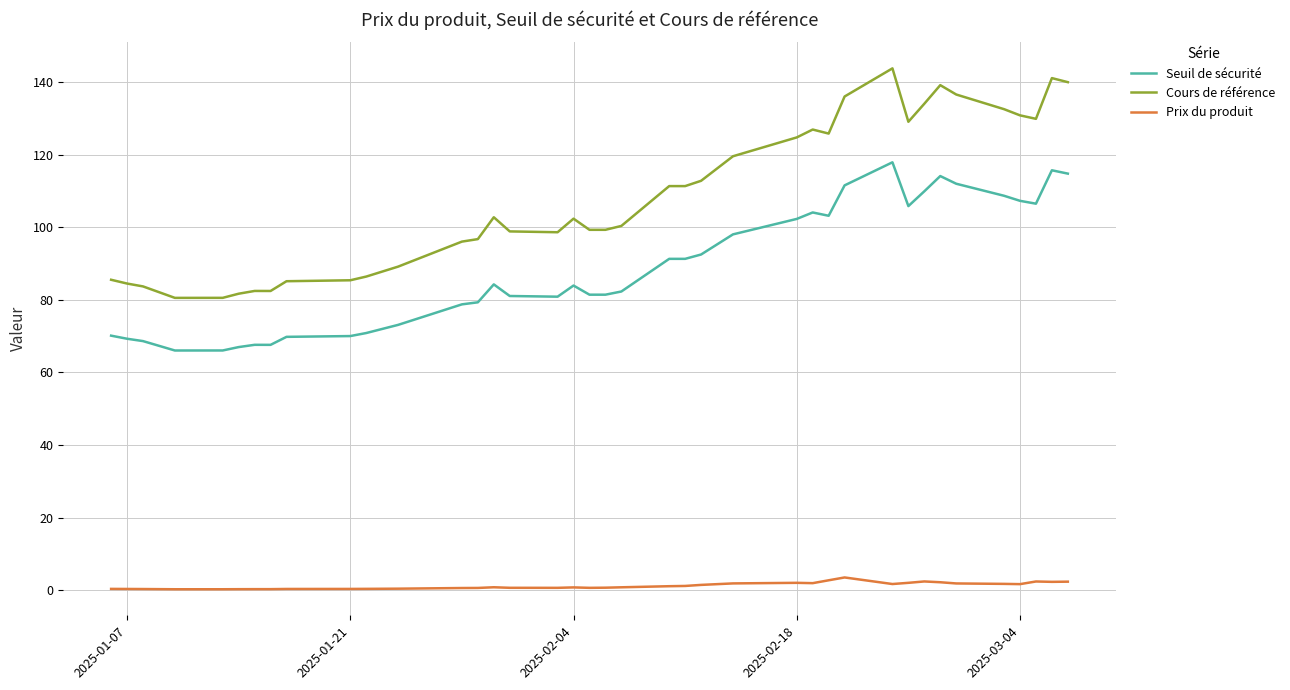

What are all the series names shown in the legend?

Seuil de sécurité, Cours de référence, Prix du produit